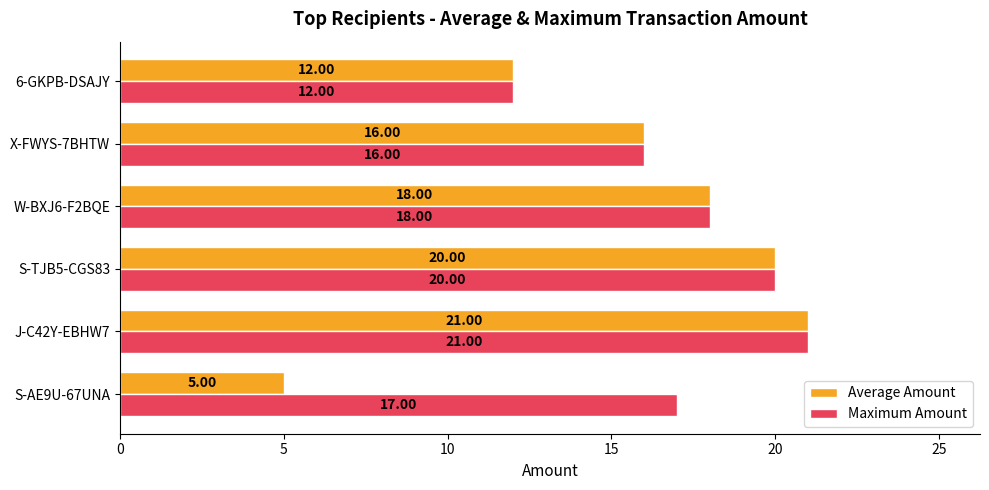

What is the sum of all Average Amount values?

92